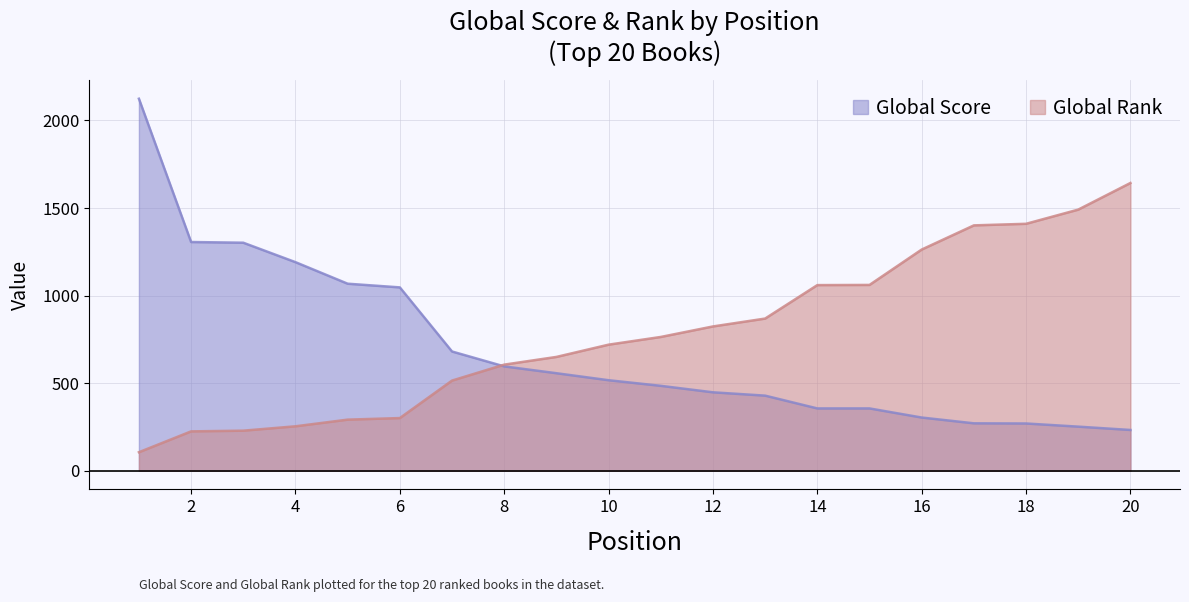

Rank the series by their average value, from highest to lowest.

Global Rank, Global Score